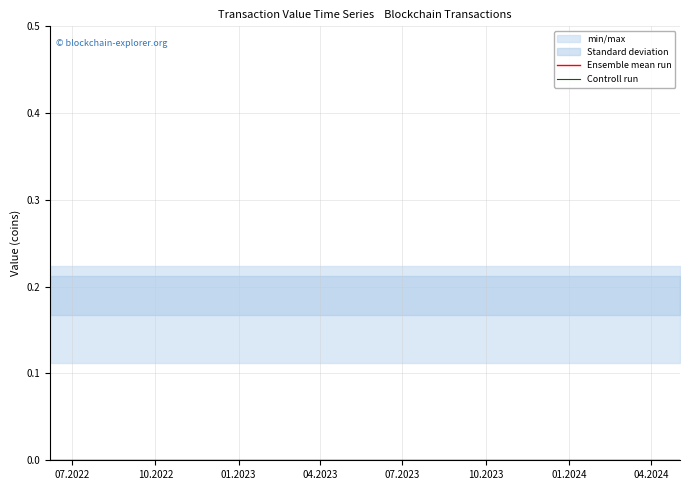

Reading right to left, transcribe all the data shown in this chart.

min/max: 23=0.2	22=0.2	21=0.2	20=0.2	19=0.2	18=0.2	17=0.2	16=0.2	15=0.2	14=0.2	13=0.2	12=0.2	11=0.2	10=0.2	9=0.2	8=0.2	7=0.2	6=0.2	5=0.2	4=0.2	3=0.2	2=0.2	1=0.2	0=0.2
Standard deviation: 23=0.1	22=0.1	21=0.1	20=0.1	19=0.1	18=0.1	17=0.1	16=0.1	15=0.1	14=0.1	13=0.1	12=0.1	11=0.1	10=0.1	9=0.1	8=0.1	7=0.1	6=0.1	5=0.1	4=0.1	3=0.1	2=0.1	1=0.1	0=0.1
Ensemble mean run: 23=0.0	22=0.0	21=0.0	20=0.0	19=0.0	18=0.0	17=0.0	16=0.0	15=0.0	14=0.0	13=0.0	12=0.0	11=0.0	10=0.0	9=0.0	8=0.0	7=0.0	6=0.0	5=0.0	4=0.0	3=0.0	2=0.0	1=0.0	0=0.0
Controll run: 23=0.0	22=0.0	21=0.0	20=0.0	19=0.0	18=0.0	17=0.0	16=0.0	15=0.0	14=0.0	13=0.0	12=0.0	11=0.0	10=0.0	9=0.0	8=0.0	7=0.0	6=0.0	5=0.0	4=0.0	3=0.0	2=0.0	1=0.0	0=0.0